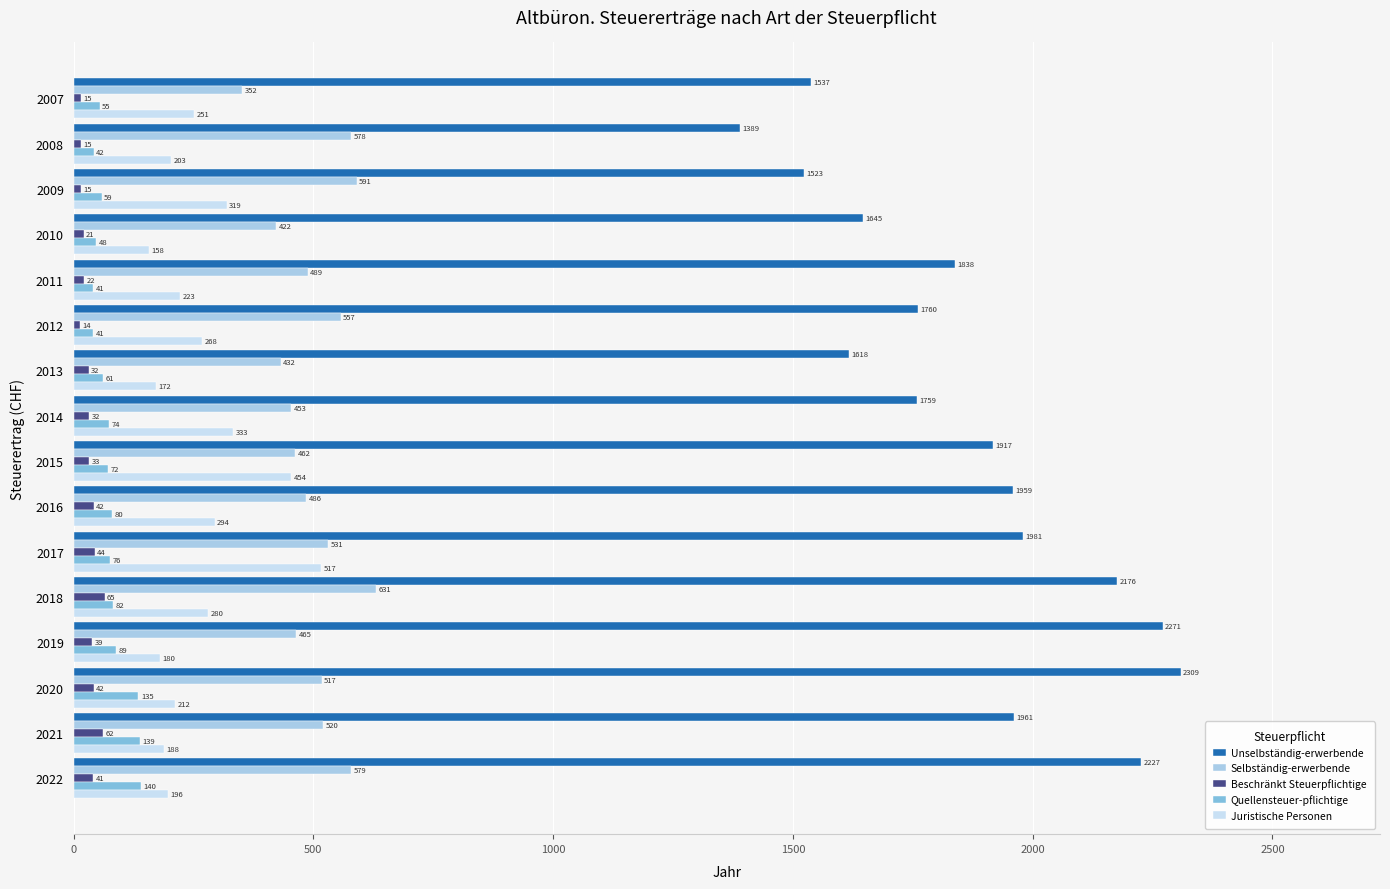

How many distinct data groups are displayed?

5